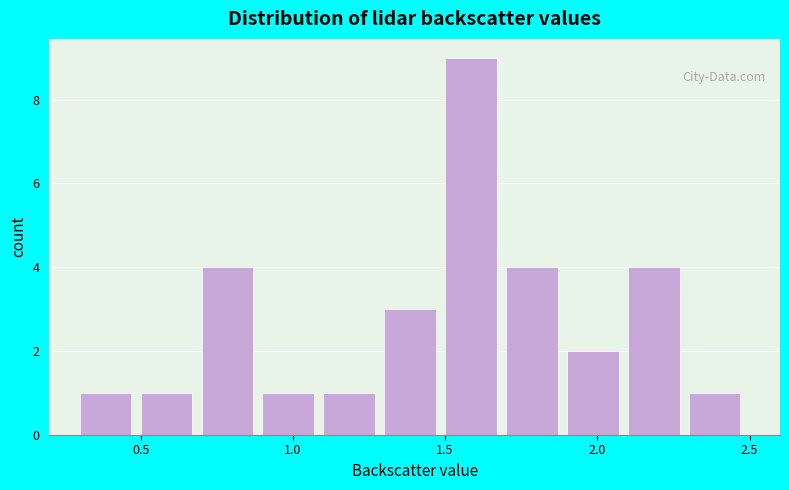

Reading left to right, transcribe this chart: for each bar, give the range it covers on the x-axis and its height. The values are not printed on the chart, so give them approximately, as read against the axis.

0.3 to 0.5: 1
0.5 to 0.7: 1
0.7 to 0.9: 4
0.9 to 1.1: 1
1.1 to 1.3: 1
1.3 to 1.5: 3
1.5 to 1.7: 9
1.7 to 1.9: 4
1.9 to 2.1: 2
2.1 to 2.3: 4
2.3 to 2.5: 1